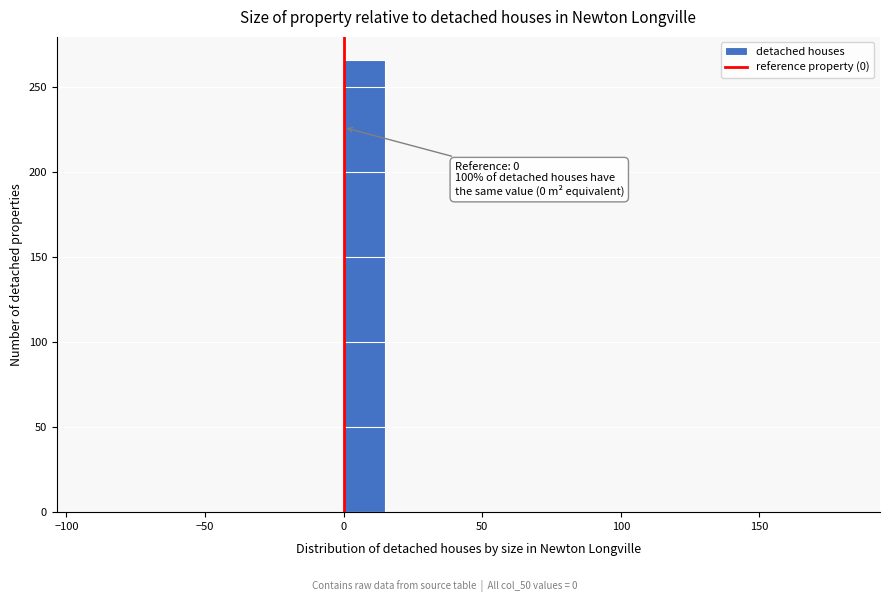

Around what value on the x-axis is the tallest bar? Give the approximate position of its centre, as read against the axis.

10